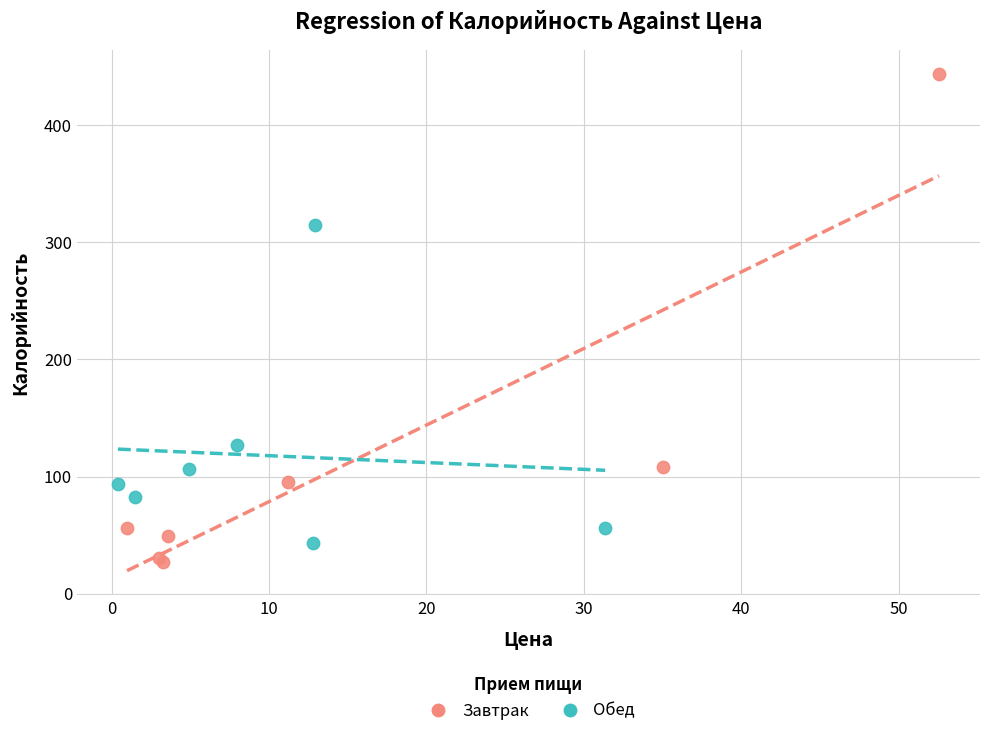

Which series has the largest Y range (max minus min)?

Завтрак